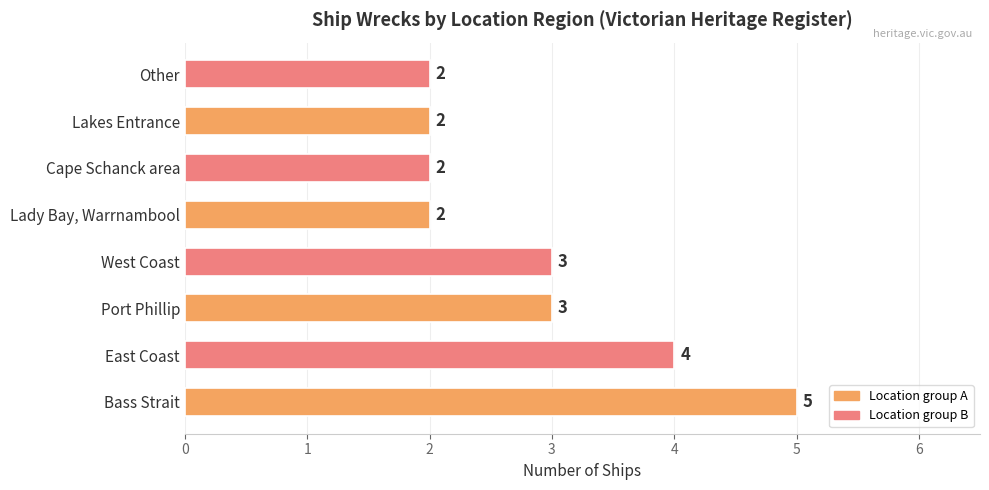

The chart shows a value of 6 at East Coast. True or false?

False